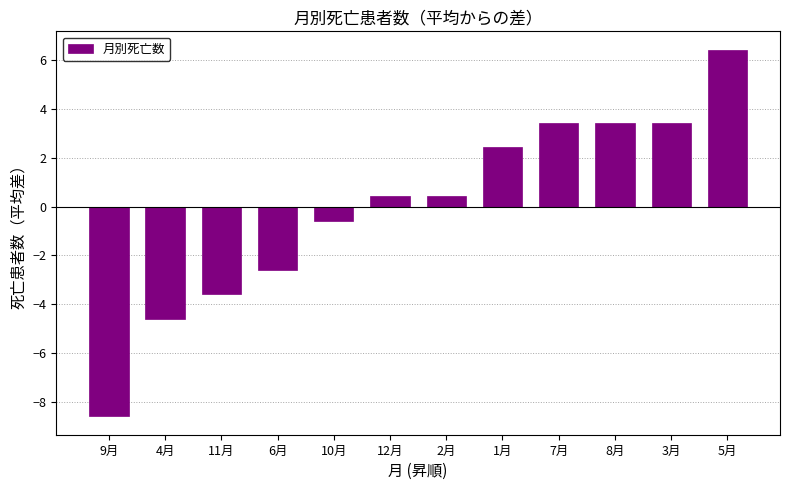

Reading right to left, list all the values displayed in this chart.

5月=6.4	3月=3.4	8月=3.4	7月=3.4	1月=2.4	2月=0.4	12月=0.4	10月=-0.6	6月=-2.6	11月=-3.6	4月=-4.6	9月=-8.6